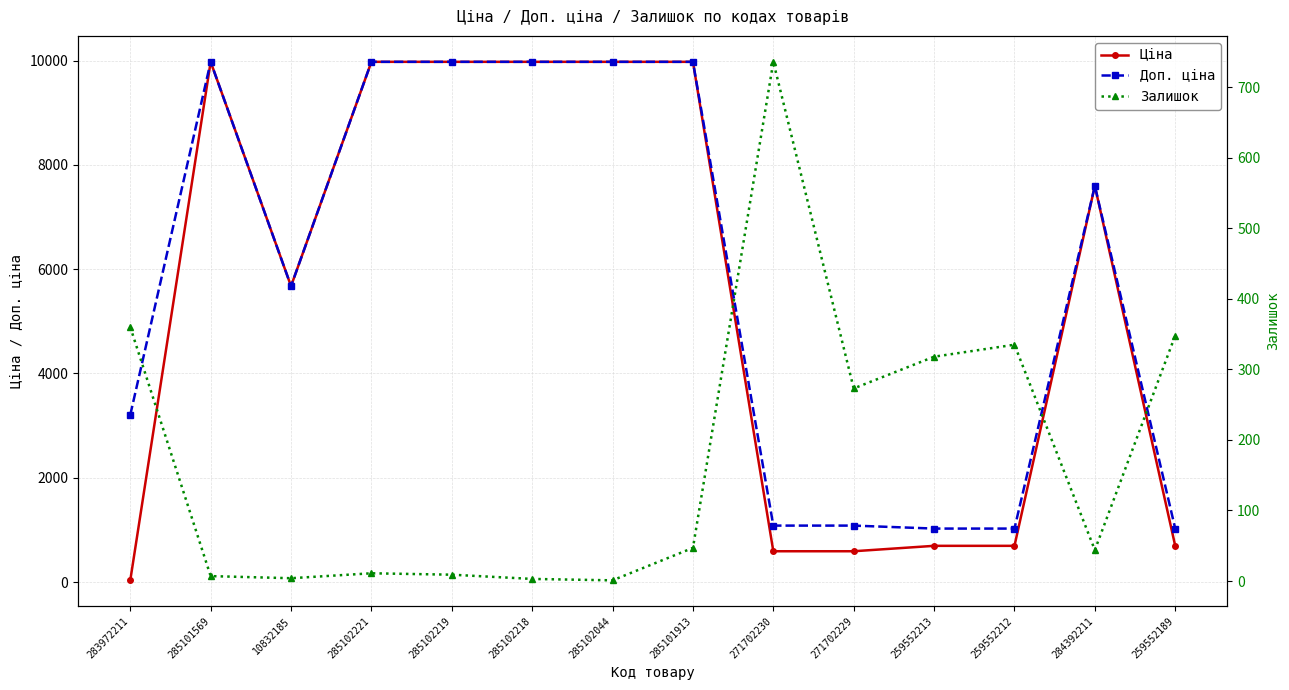

How many lines are shown in the chart?

3